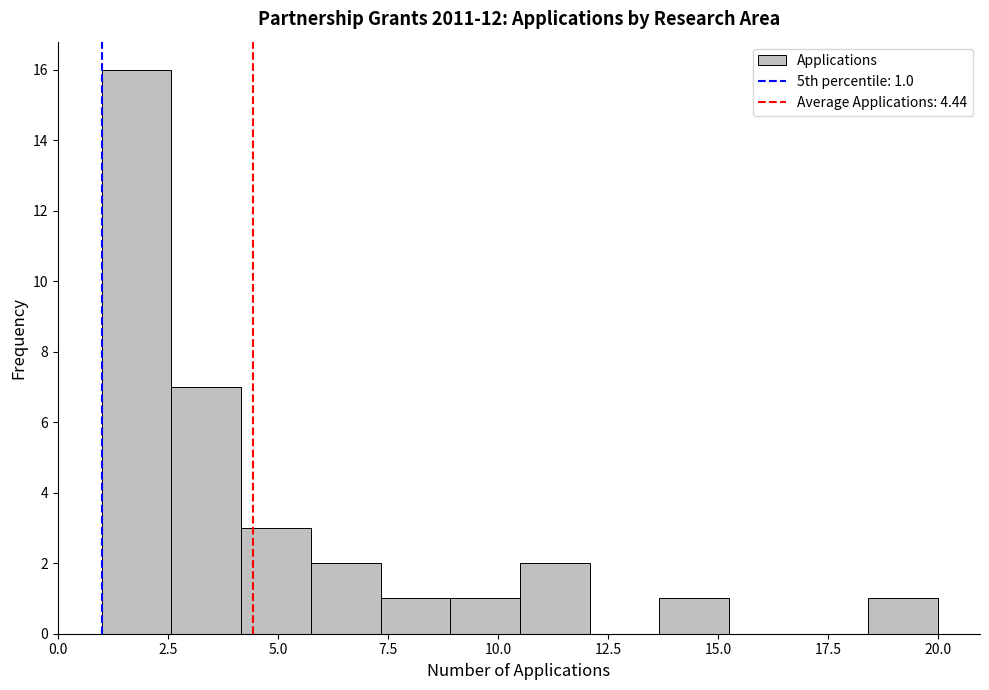

Read against the x-axis, roughly where is the centre of the tallest bar?

2.0